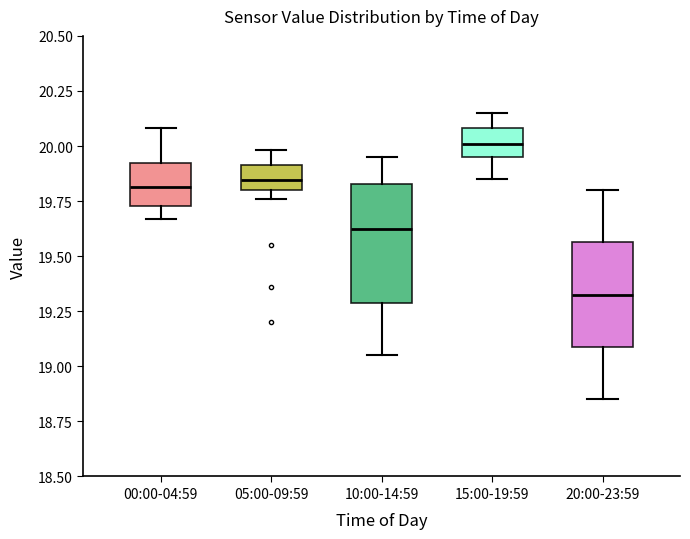

Which box's median line is the lowest?

20:00-23:59